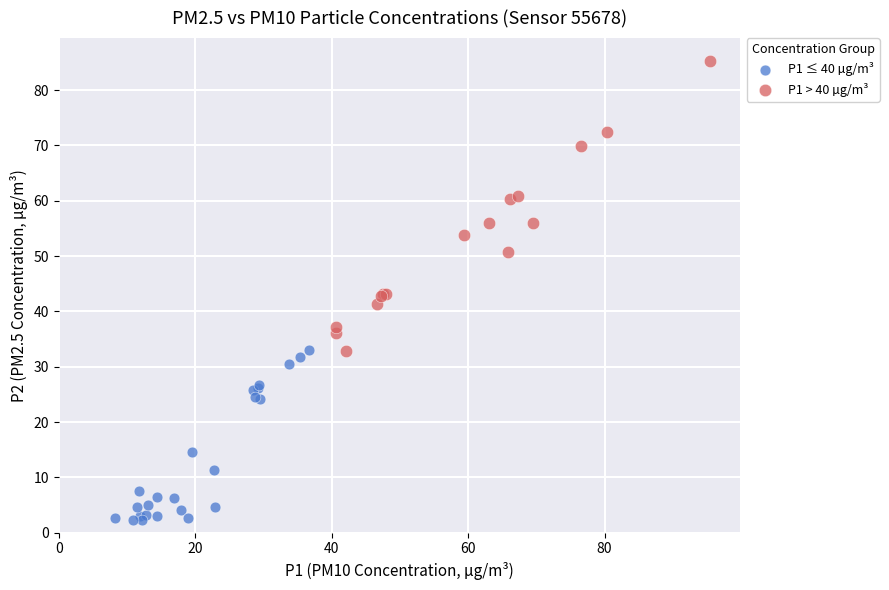

Which series contains the lowest Y value?

P1 ≤ 40 µg/m³